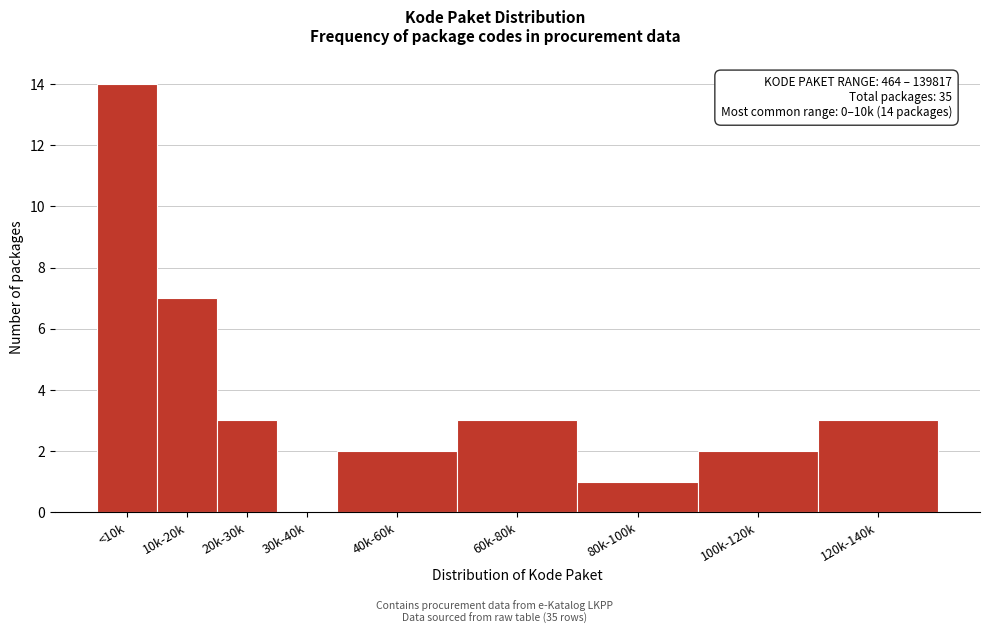

Which has a higher value, <10k or 20k-30k?

<10k